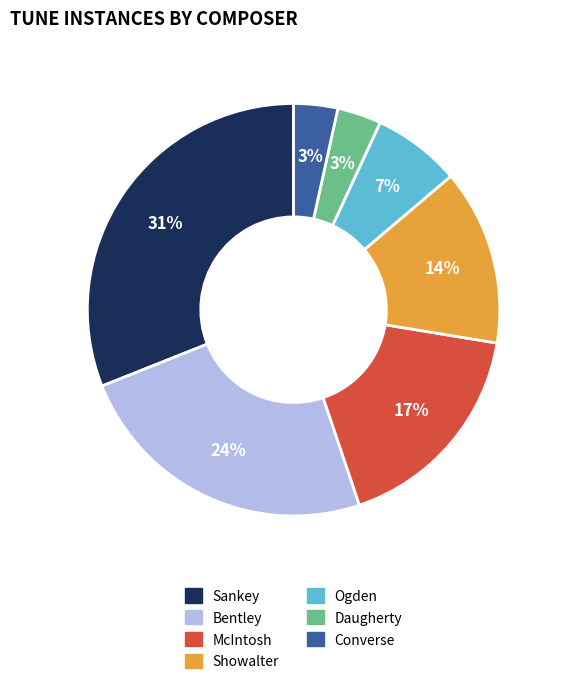

How many slices are in this pie chart?

7